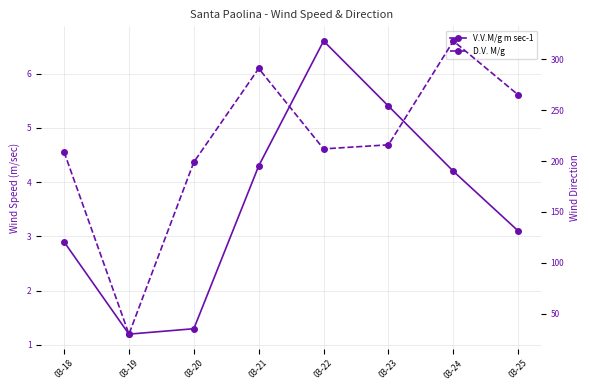

At which category is the sum across all series the highest?

03-24